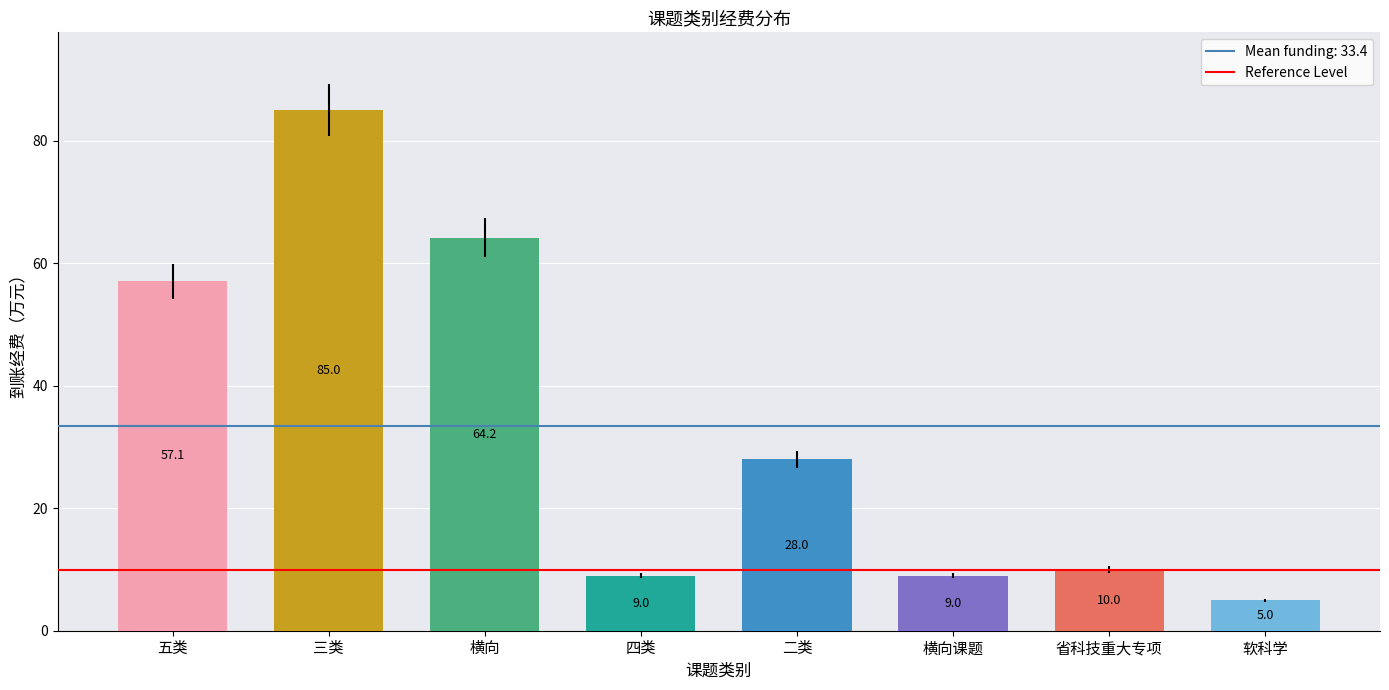

Reading left to right, extract all data points from this chart.

57.1	85.0	64.2	9.0	28.0	9.0	10.0	5.0